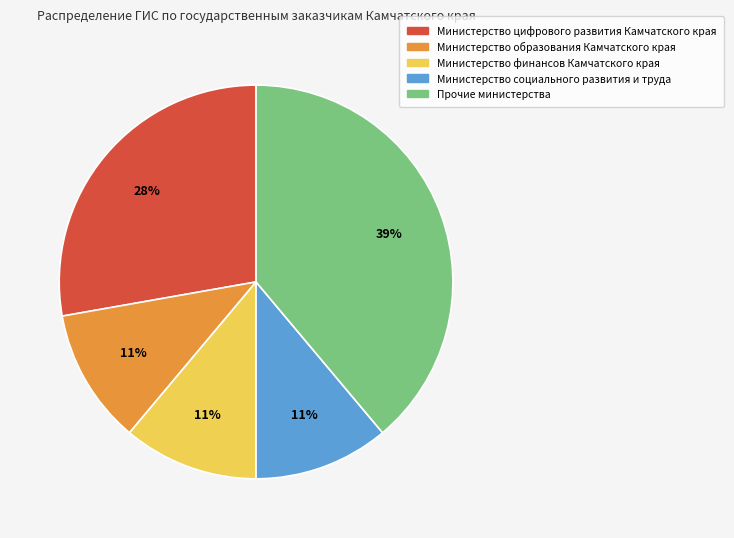

True or false: Министерство финансов Камчатского края accounts for 5% of the total.

False